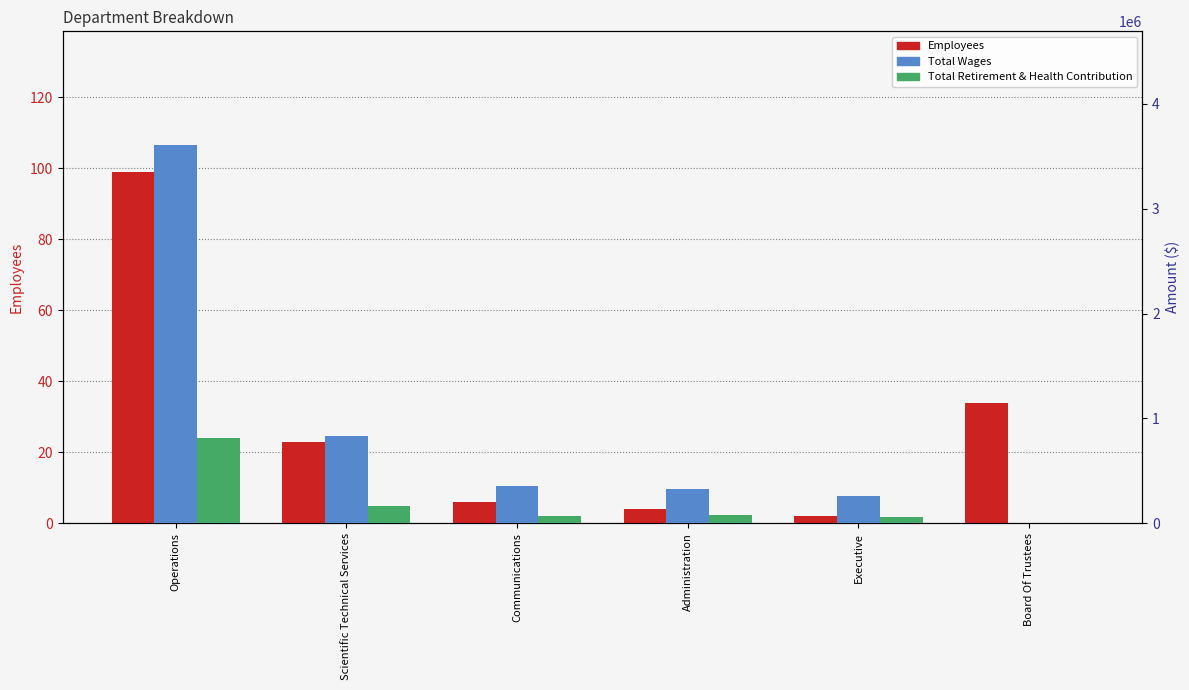

What is the average value of the Employees series?

28